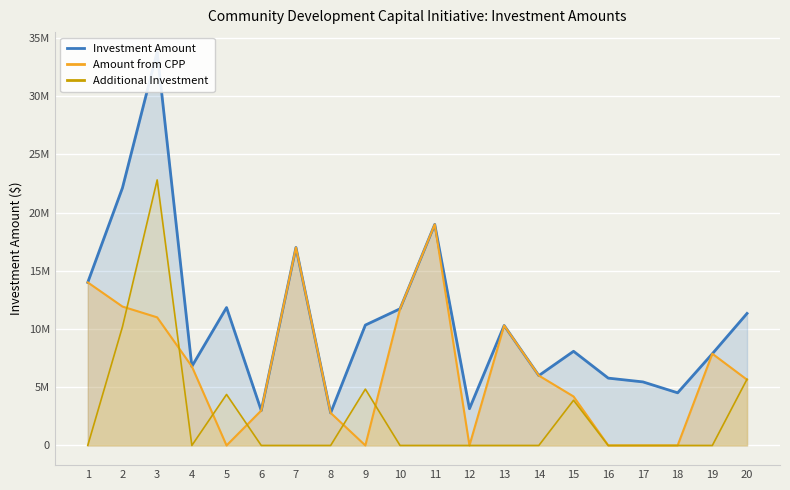

Is the value of Additional Investment at 19 greater than the value of Amount from CPP at 14?

No